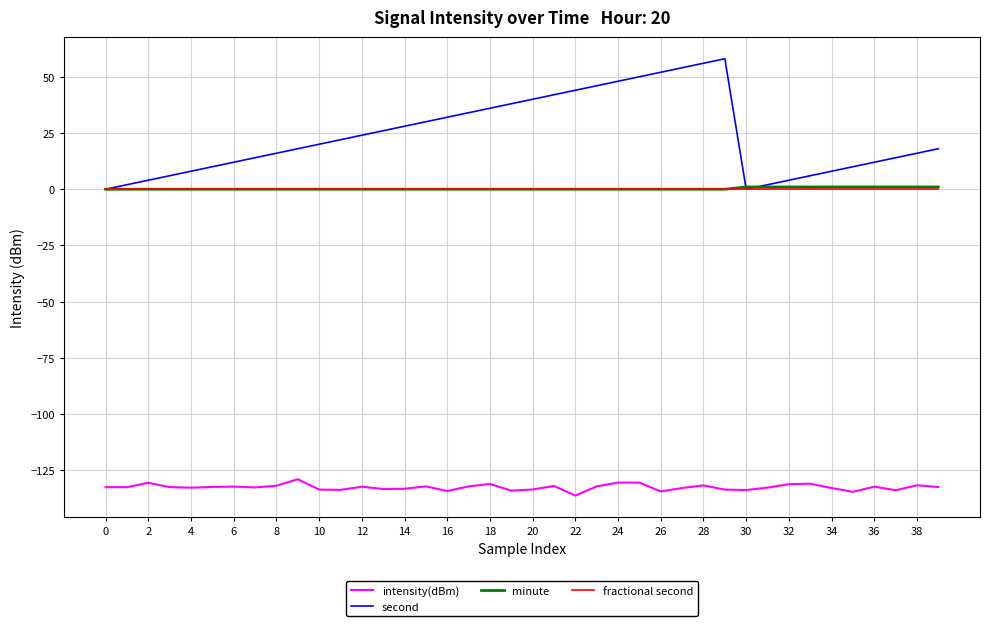

Which series has the largest total across all categories?

second